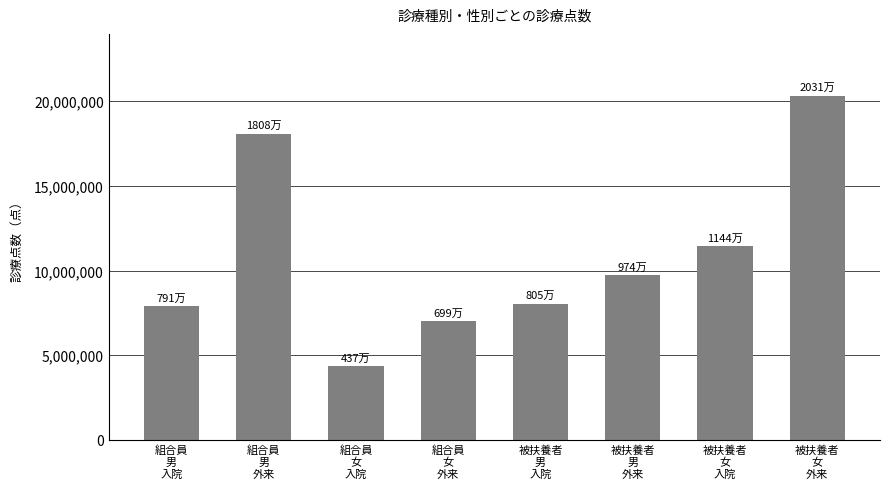

Where is the data nearest to the value 12340716?

被扶養者
女
入院